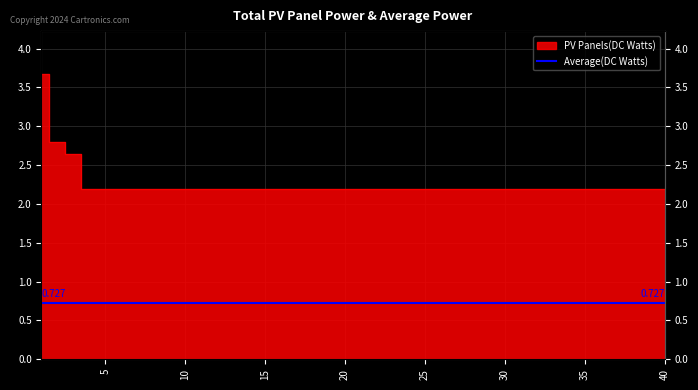

Where is the data nearest to the value 2?

5